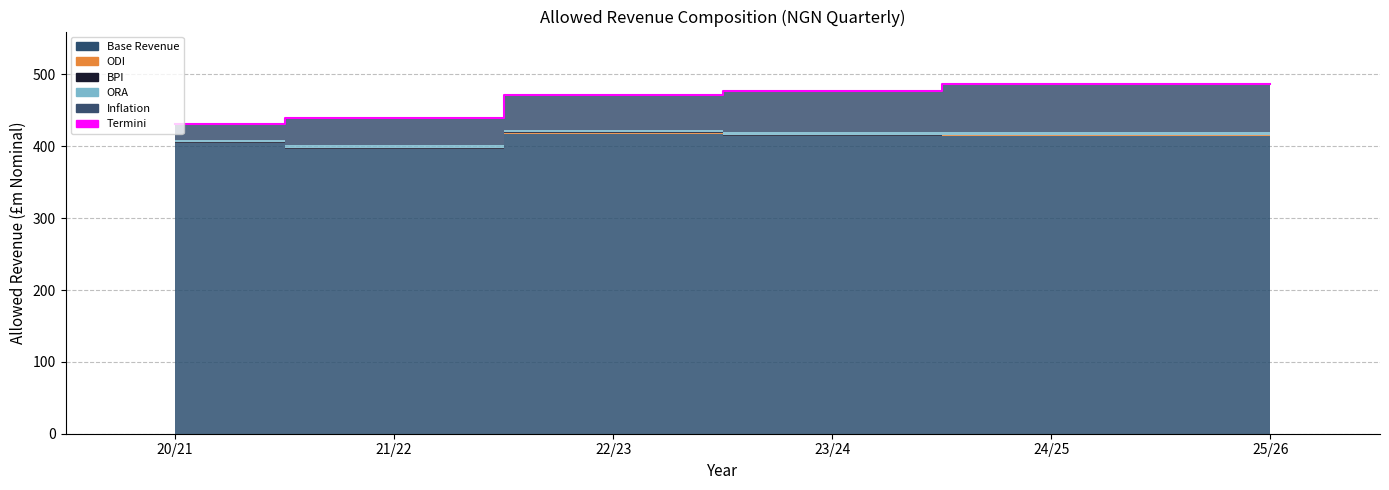

What is the sum of all values?

2790.9